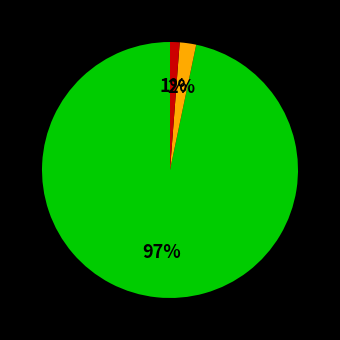

To the nearest percent, what is the average slice percentage?

33%